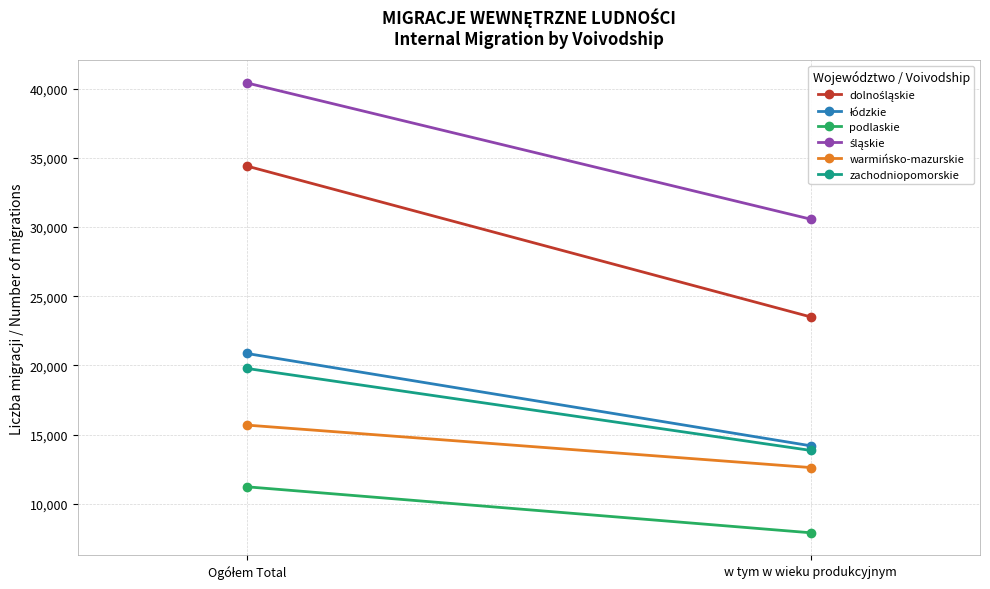

Which category has the highest value in the podlaskie series?

Ogółem Total